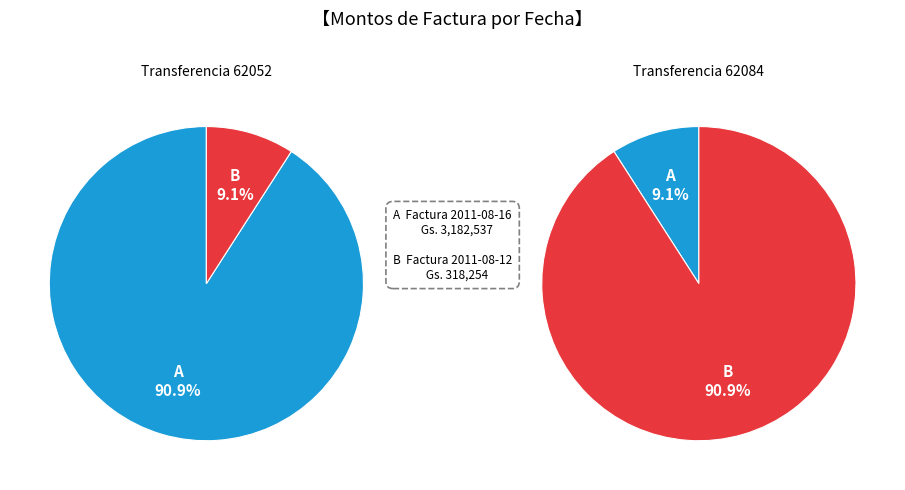

How many segments does this pie chart have?

2